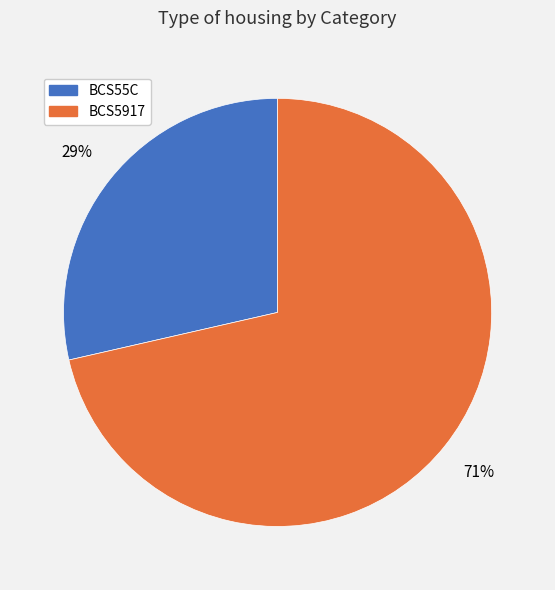

True or false: BCS5917 accounts for 71% of the total.

True